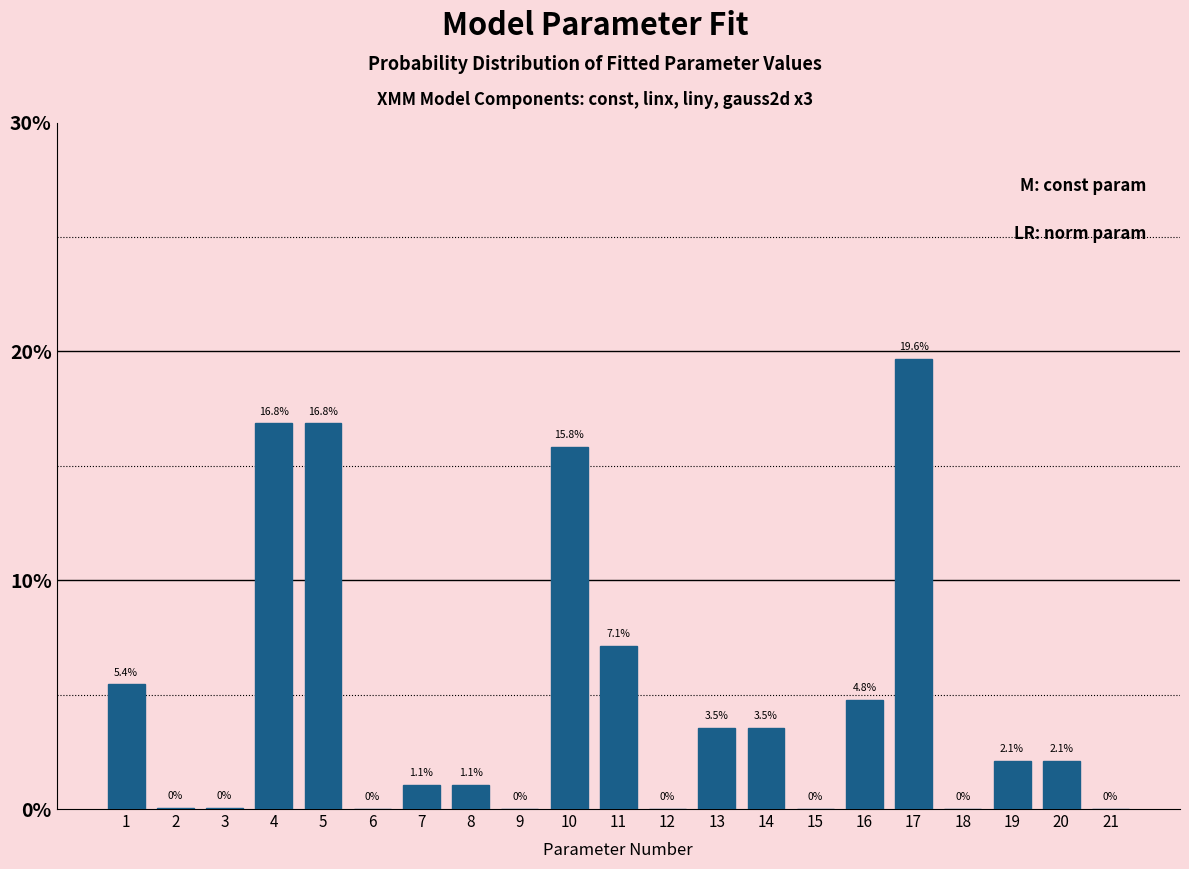

Approximately how many times larger is the value at 19 compared to 20?

1.0